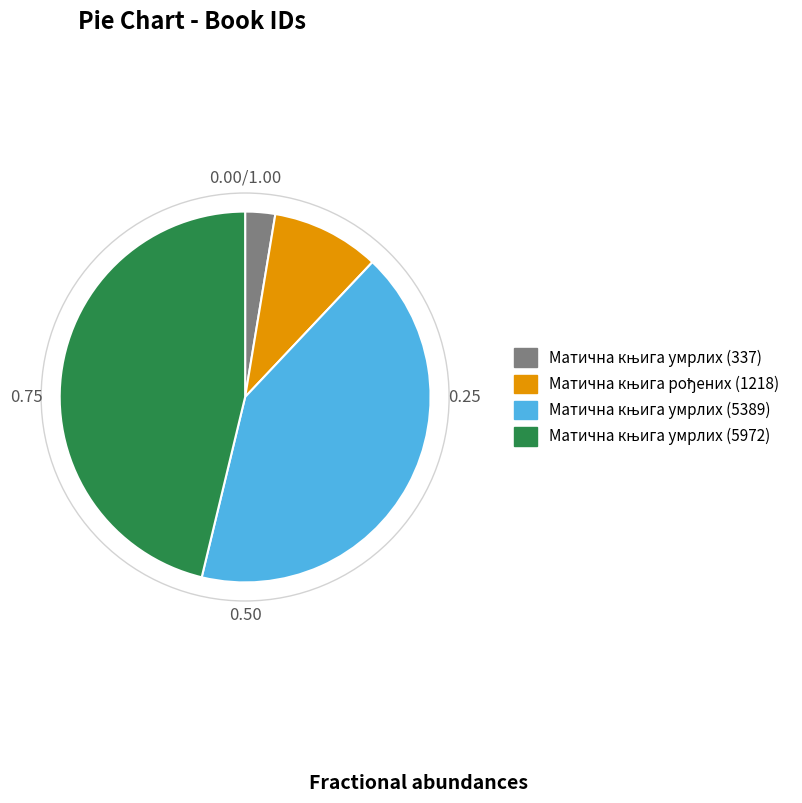

Is there a majority slice in this chart?

No